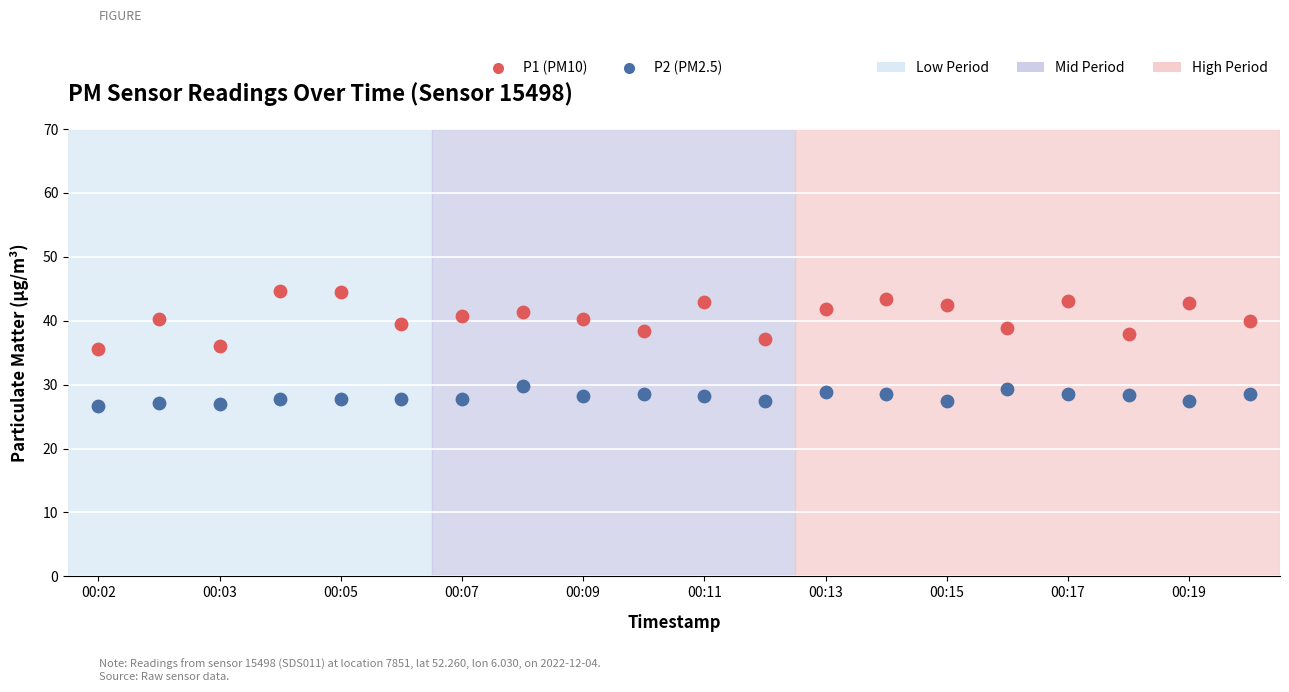

Across all data points, what is the range of Y values (max minus min)?

18.0